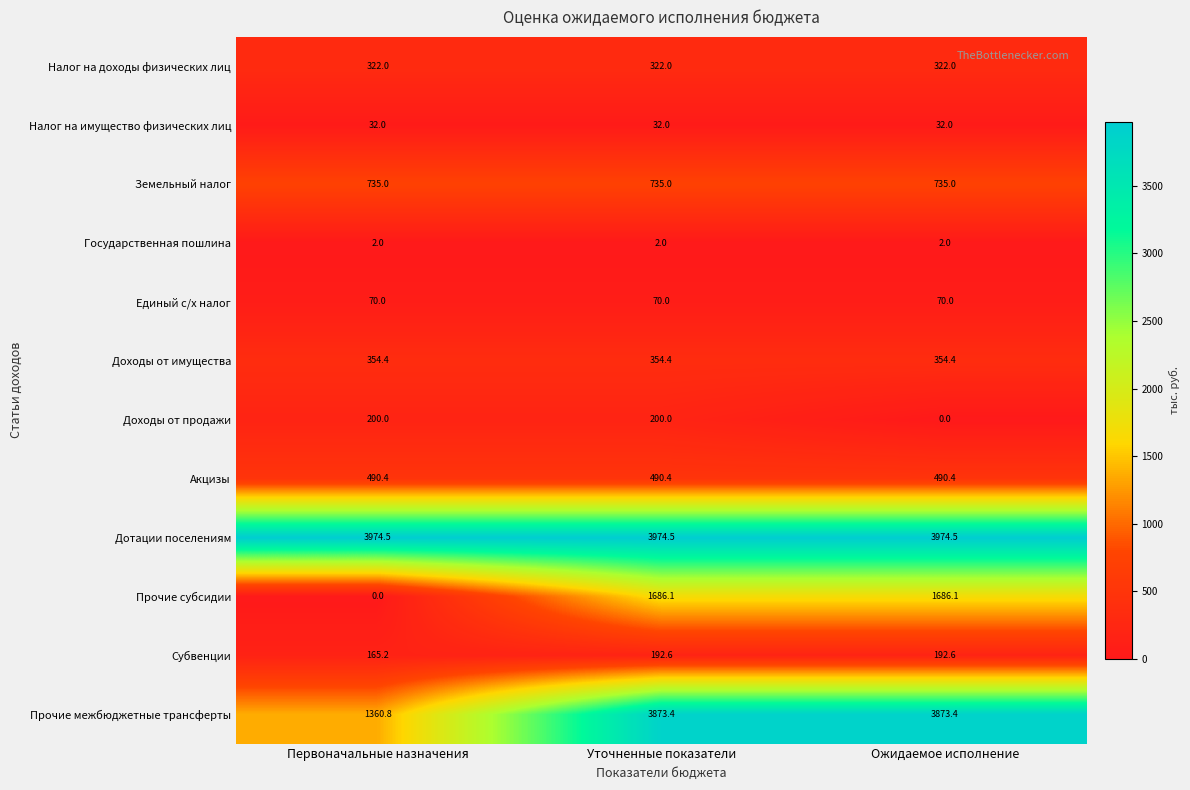

Which series has the largest range (max minus min)?

Прочие межбюджетные трансферты